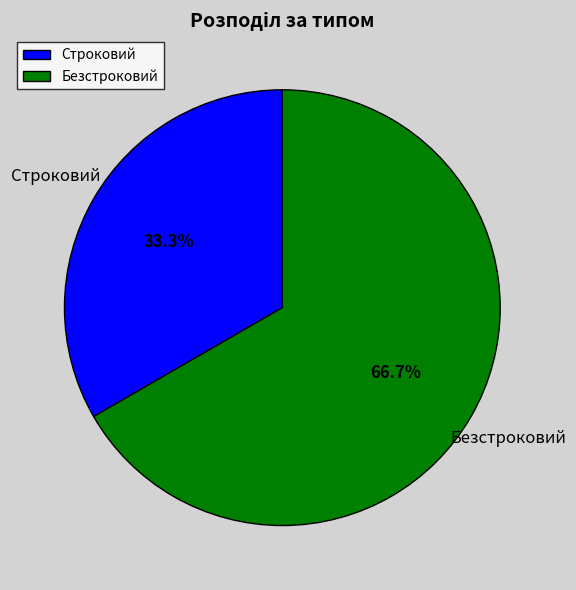

To the nearest percent, what portion does Безстроковий represent?

67%